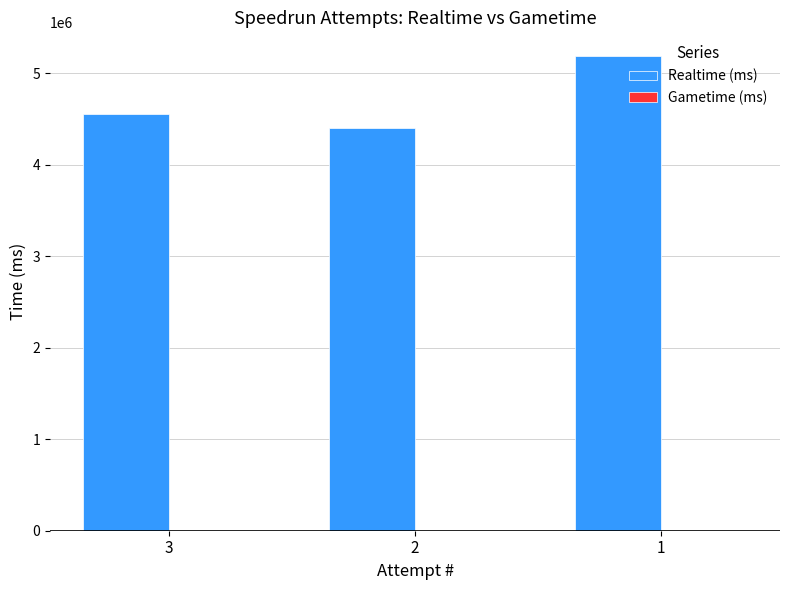

Which has a higher value, 3 or 2?

3